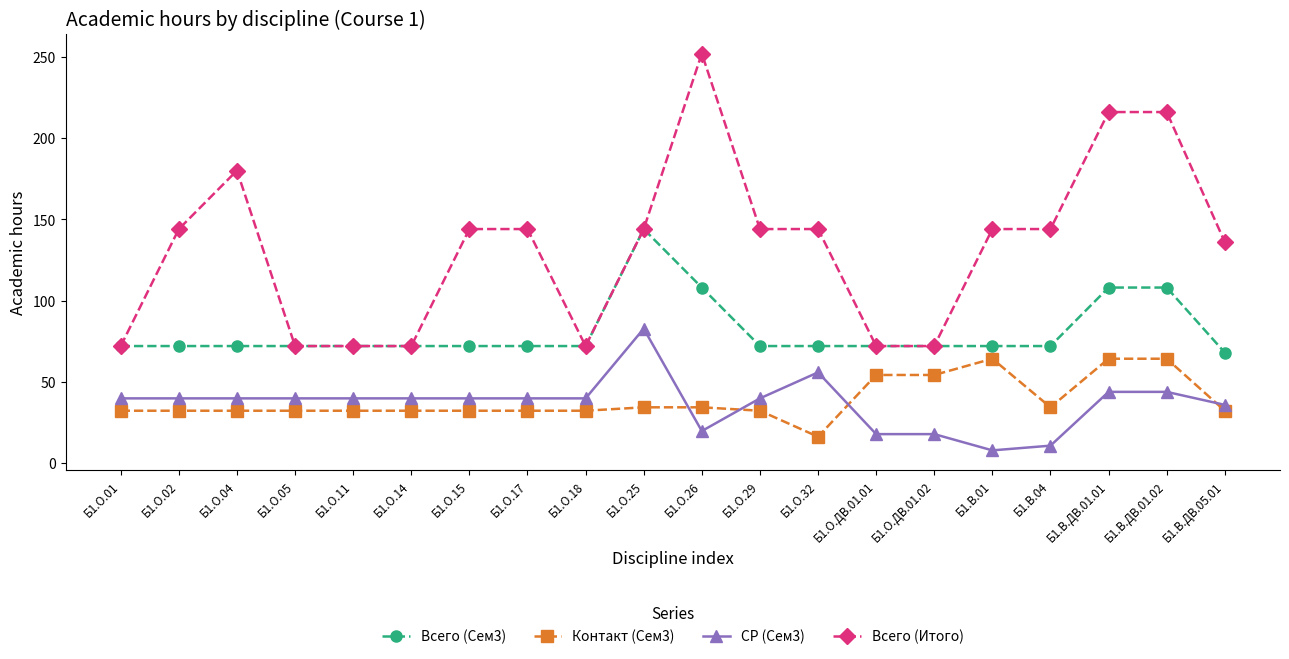

Does the chart have visible grid lines?

No